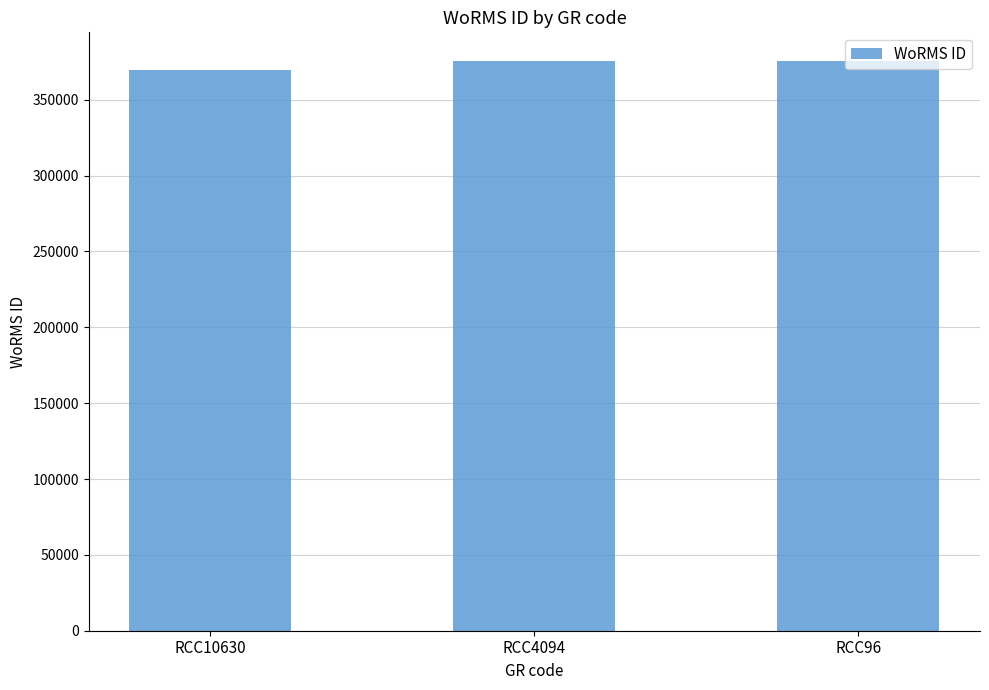

What is the sum of the values at RCC10630 and RCC96?

745076